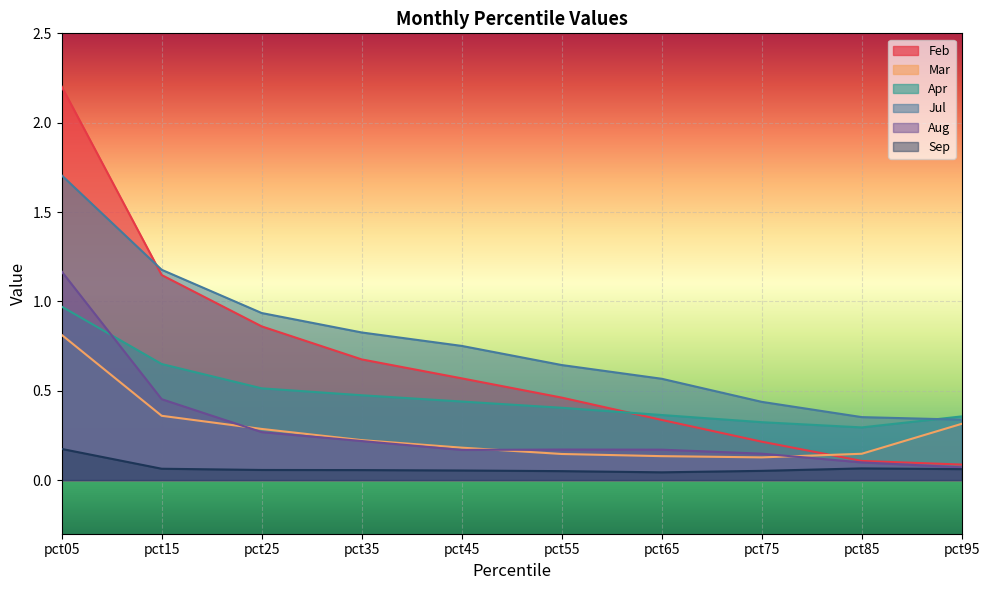

In Aug, how many points are higher than both neighbors (excluding endpoints)?

1